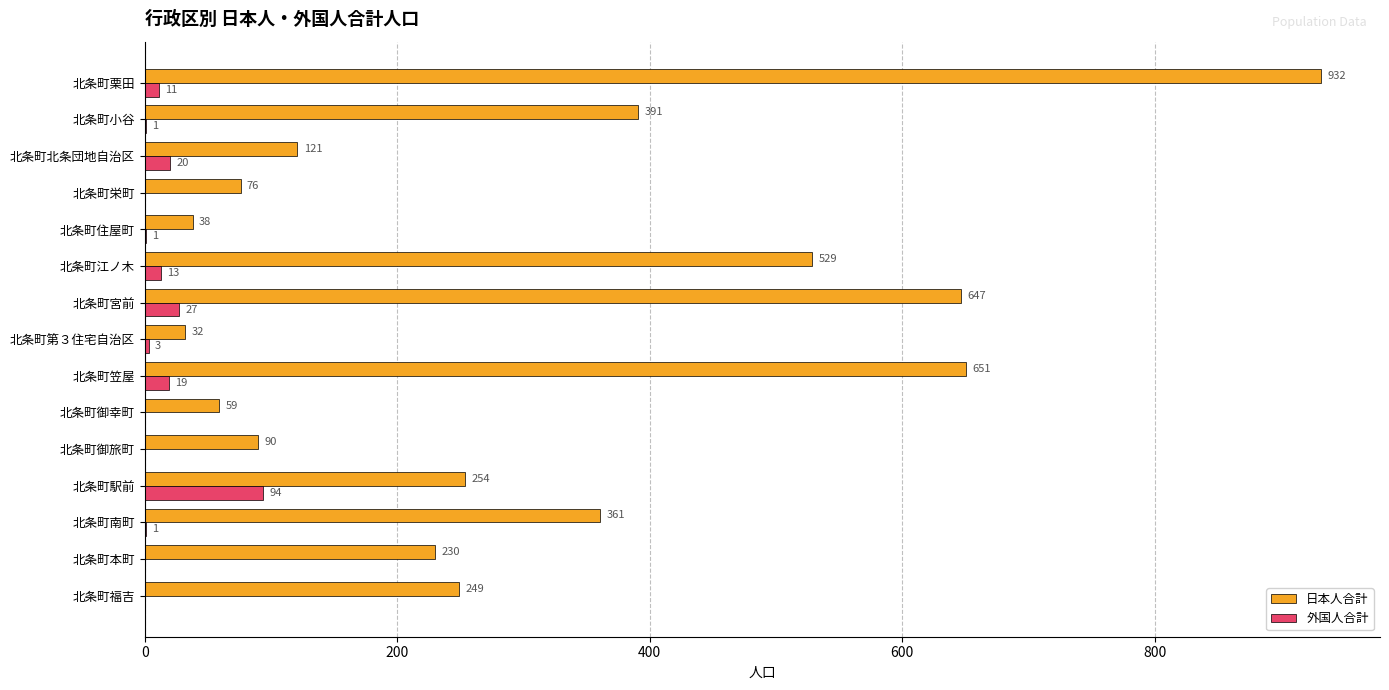

Between 北条町駅前 and 北条町栄町, which series saw the biggest shift?

日本人合計